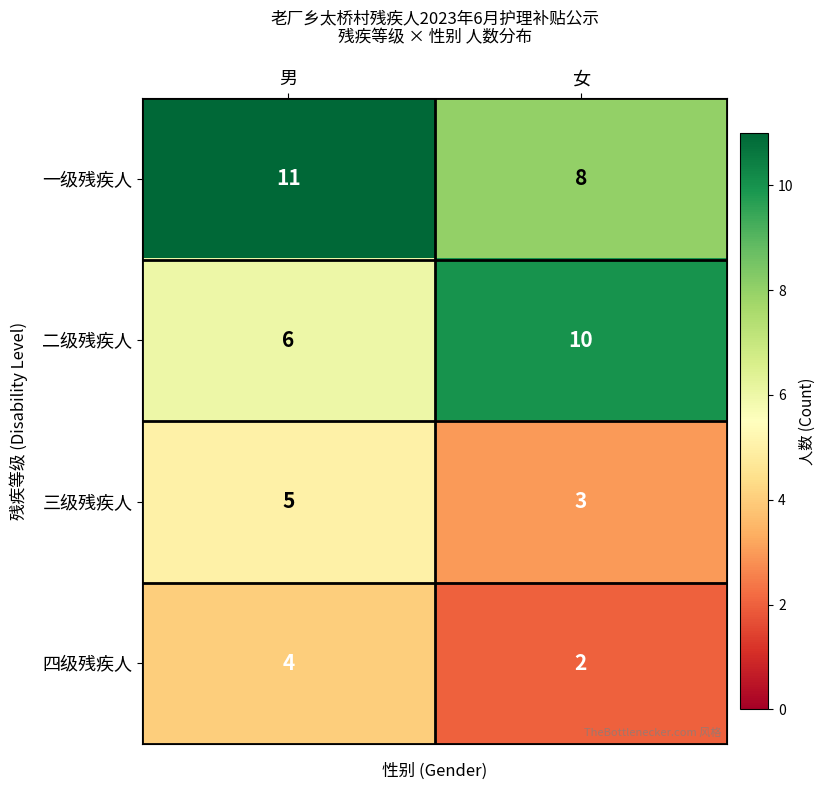

Reading left to right, extract all data points from this chart.

一级残疾人: 11	8
二级残疾人: 6	10
三级残疾人: 5	3
四级残疾人: 4	2